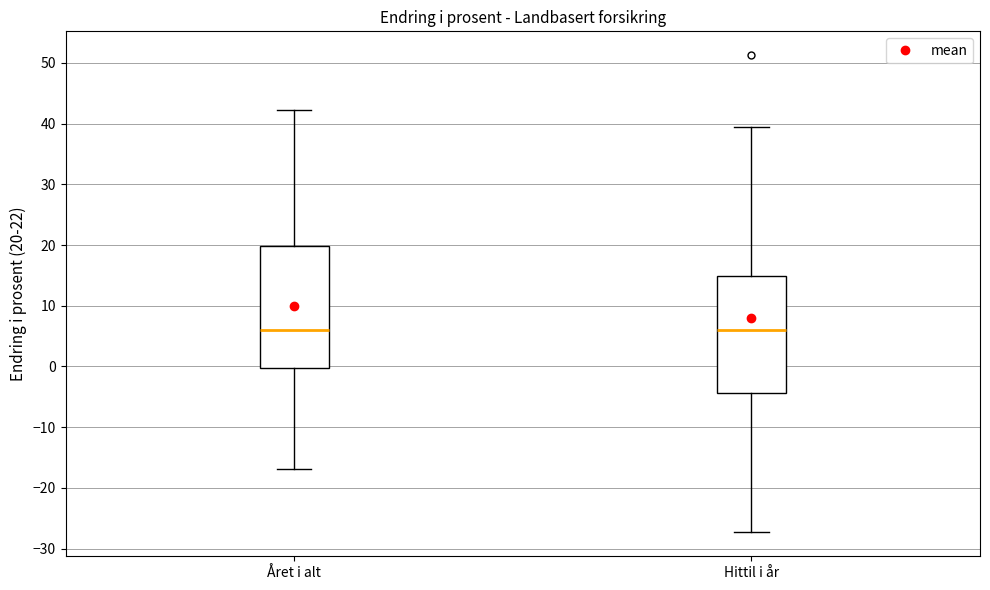

Where is the upper edge of the box for Året i alt on the y-axis? The values are not printed on the chart, so give them approximately, as read against the axis.

20